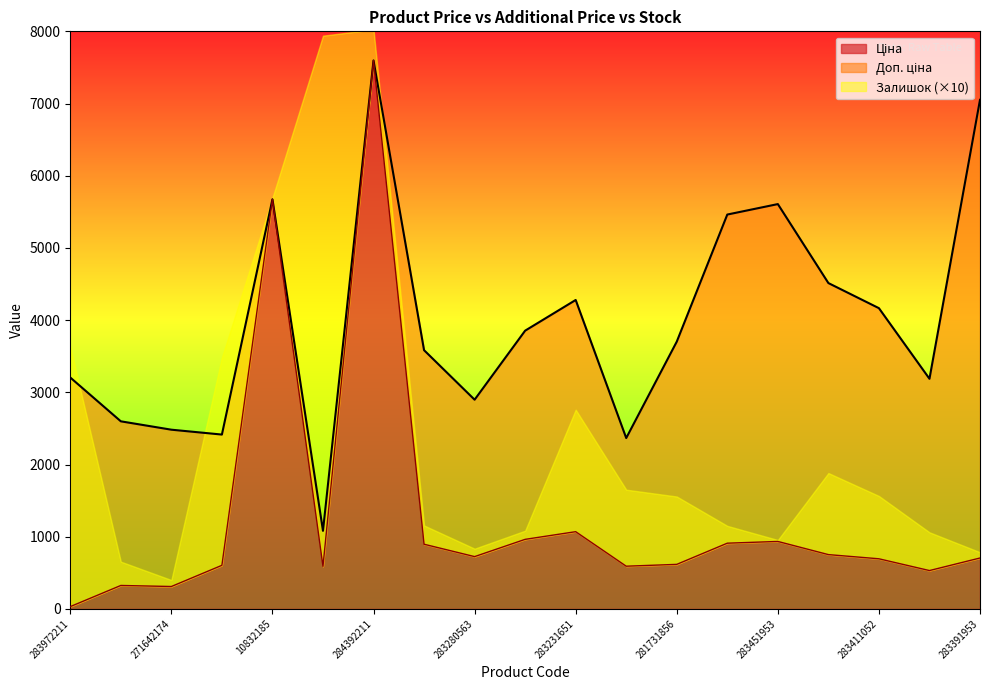

What is the average value of the Ціна series?

1290.6